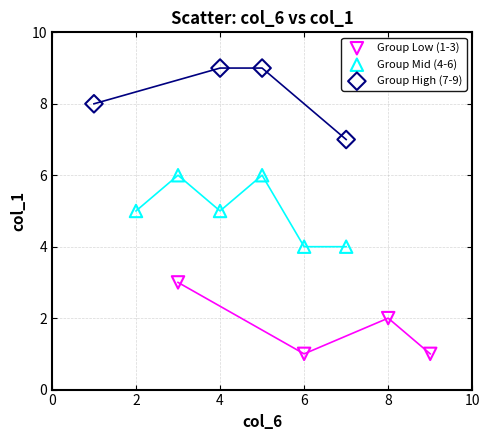

Which series reaches the minimum Y coordinate?

Group Low (1-3)